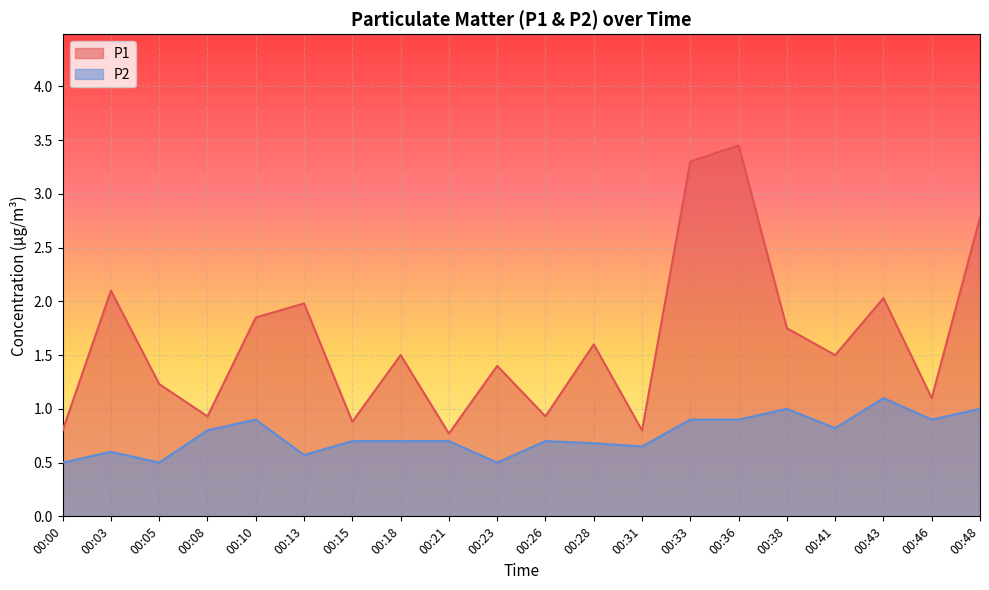

Which series has the largest total across all categories?

P1